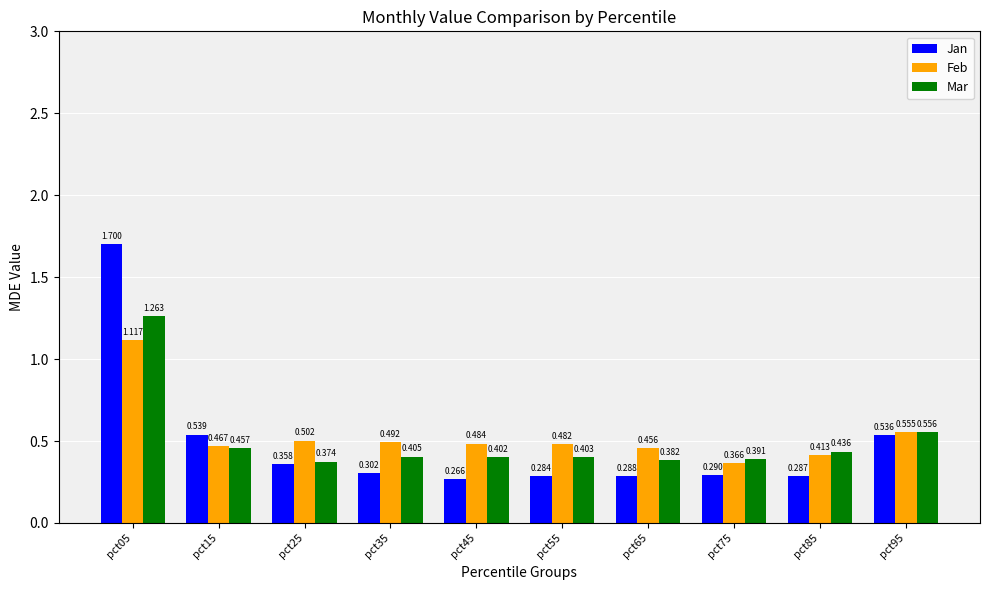

Which series has the widest spread of values?

Jan